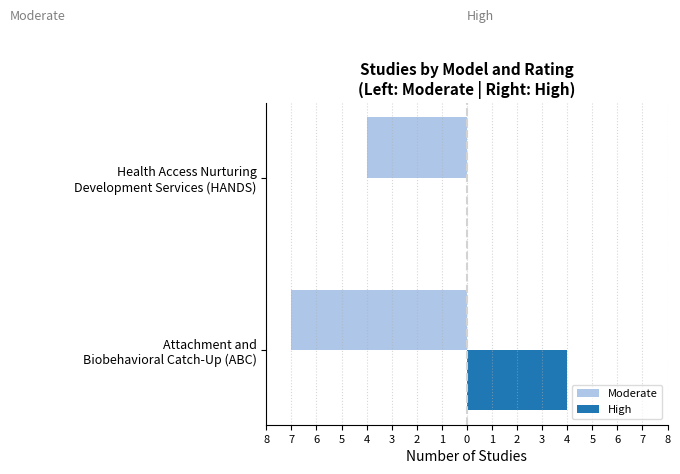

What are all the series names shown in the legend?

Moderate, High